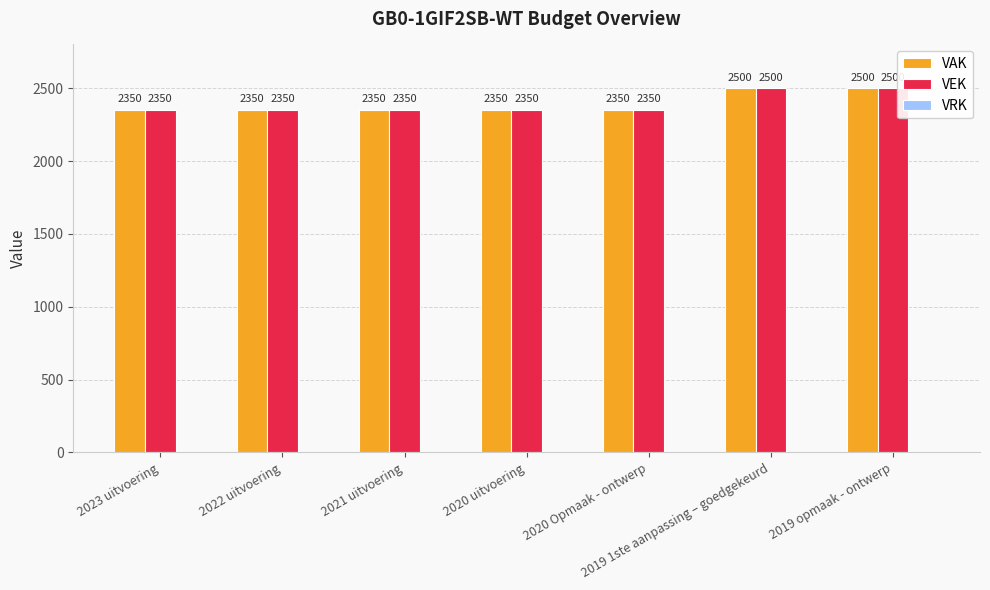

True or false: VEK has a value of 2350 at 2023 uitvoering.

True